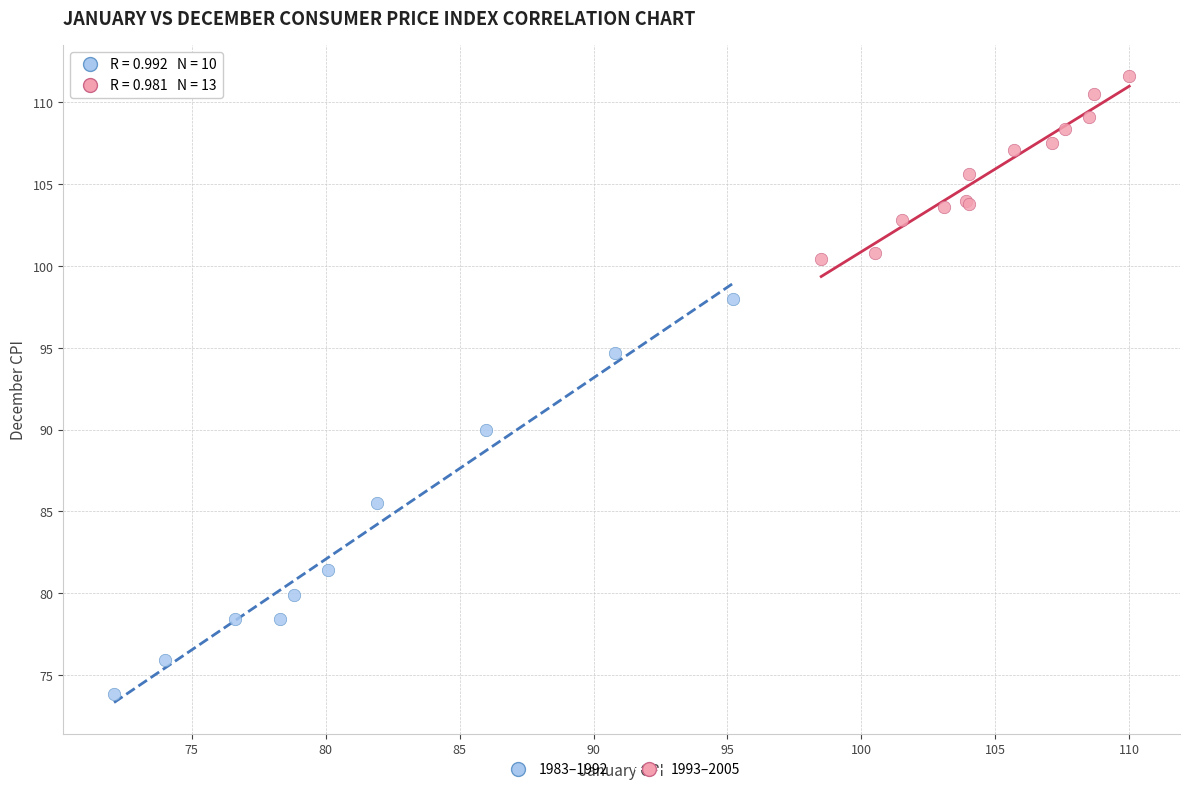

Which series contains the lowest Y value?

1983–1992